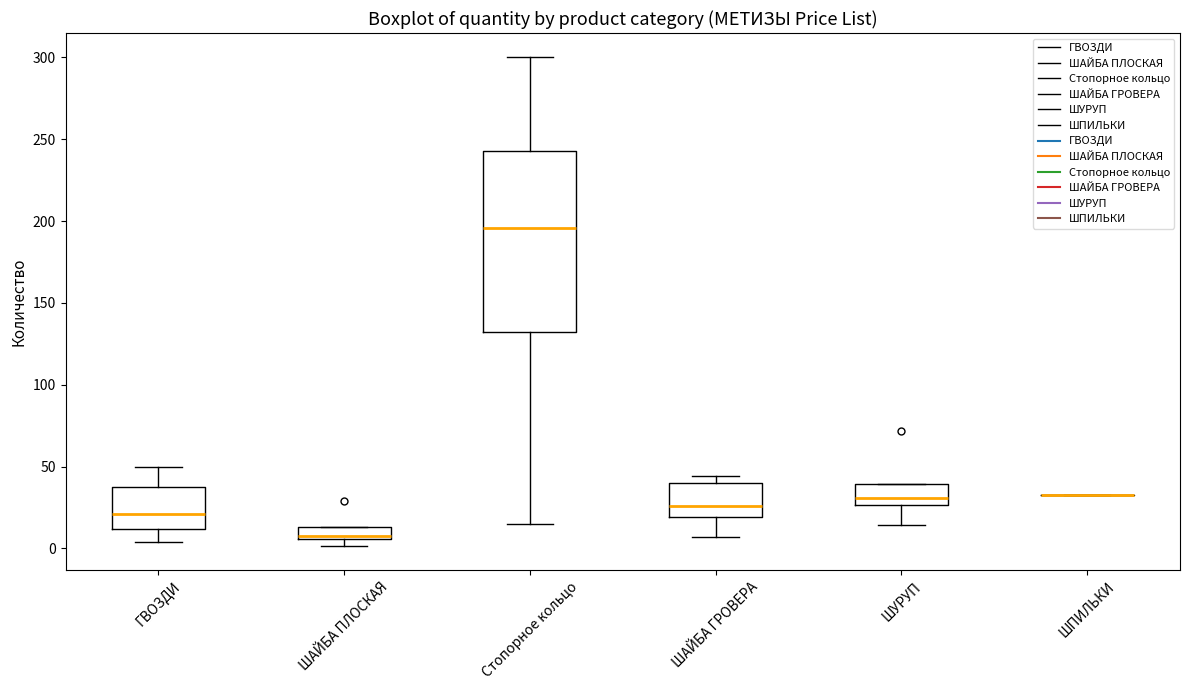

Which box is the tallest, from its lower edge to its upper edge?

Стопорное кольцо